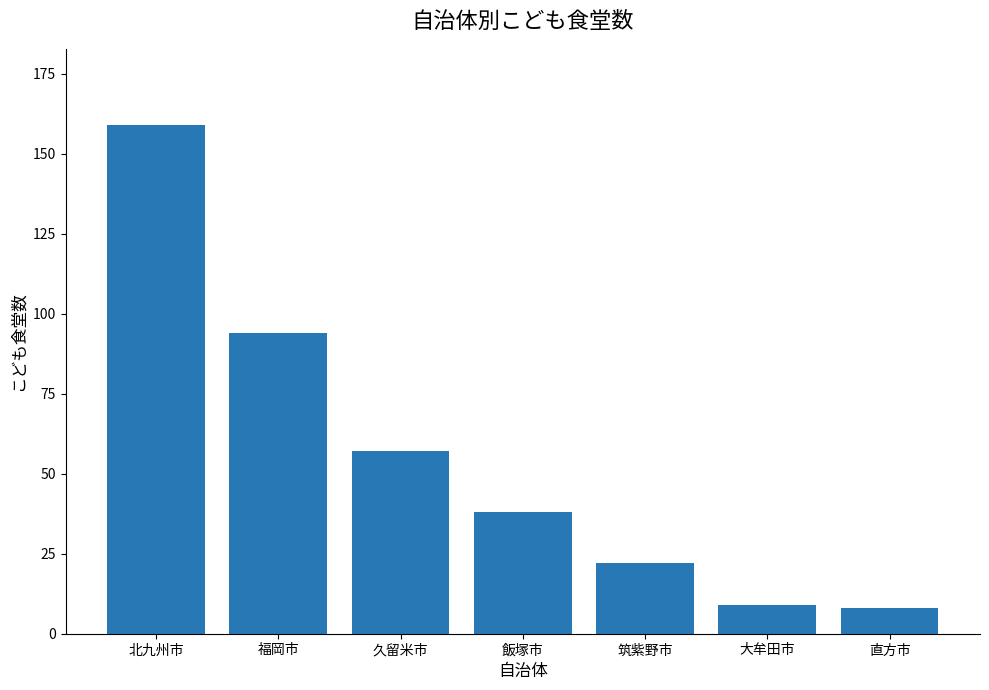

What is the change in value from 福岡市 to 久留米市?

-37